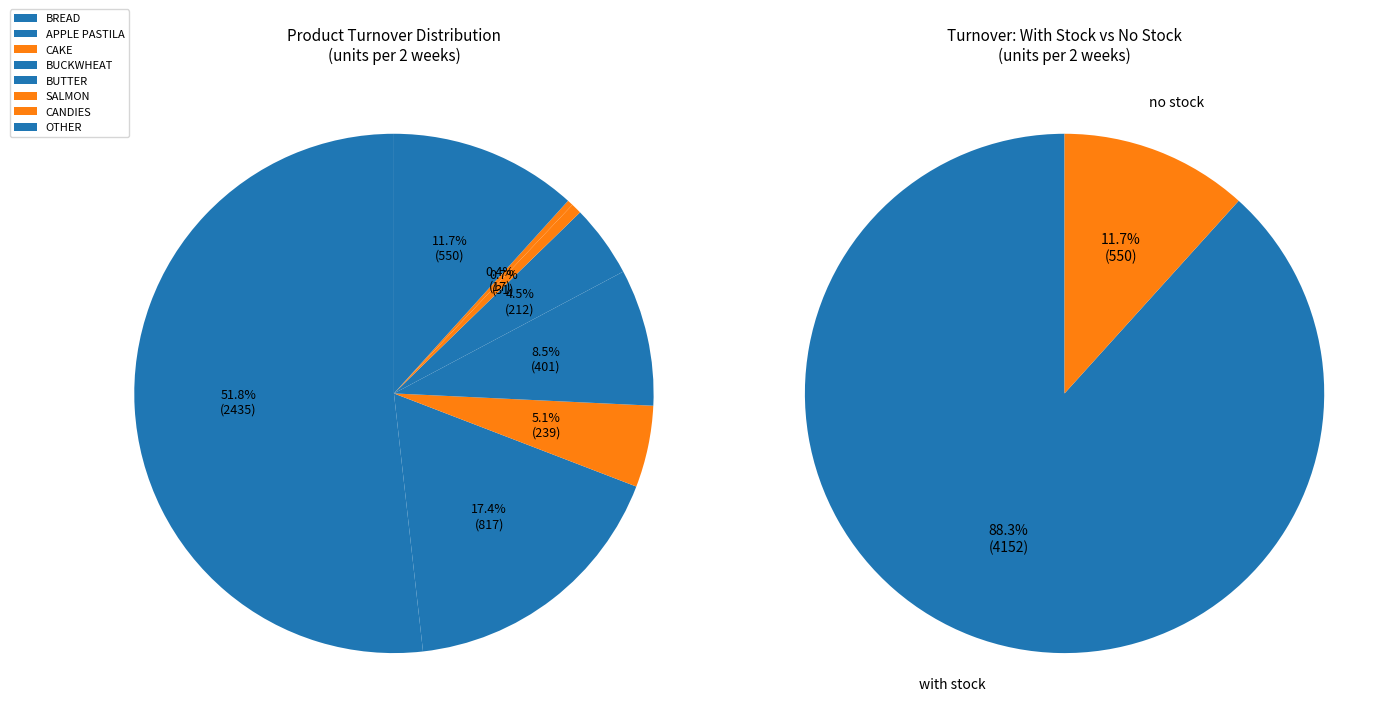

Which slice is the largest?

BREAD